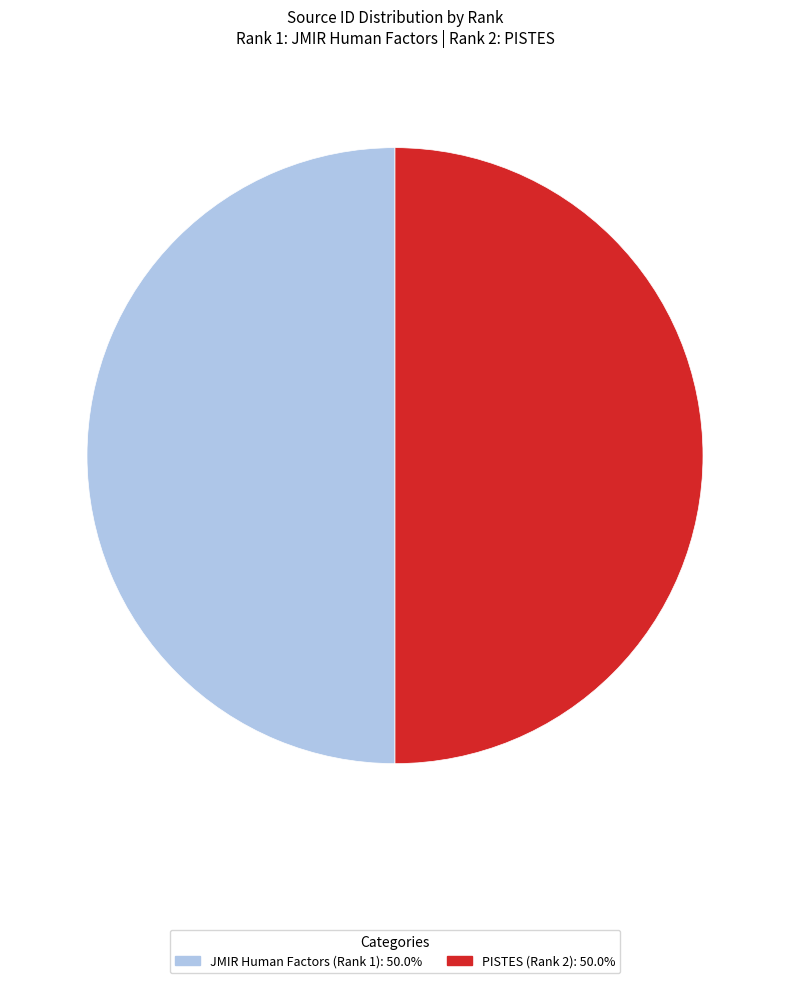

Do PISTES (Rank 2): 50.0% and JMIR Human Factors (Rank 1): 50.0% together represent more than half of the pie?

Yes